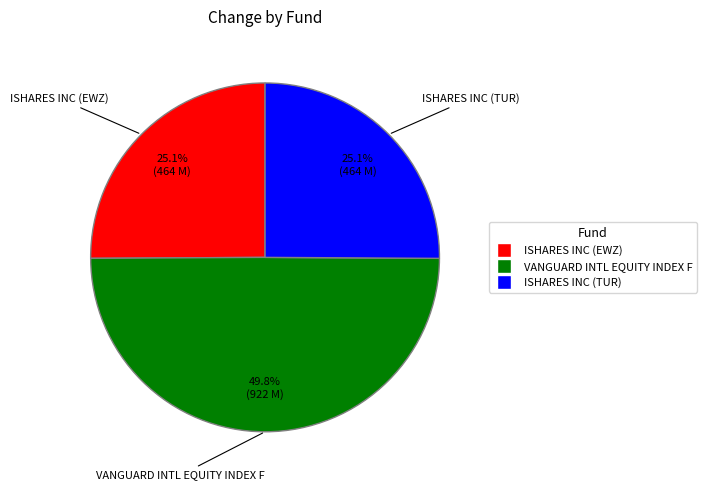

To the nearest percent, what is the average slice percentage?

33%